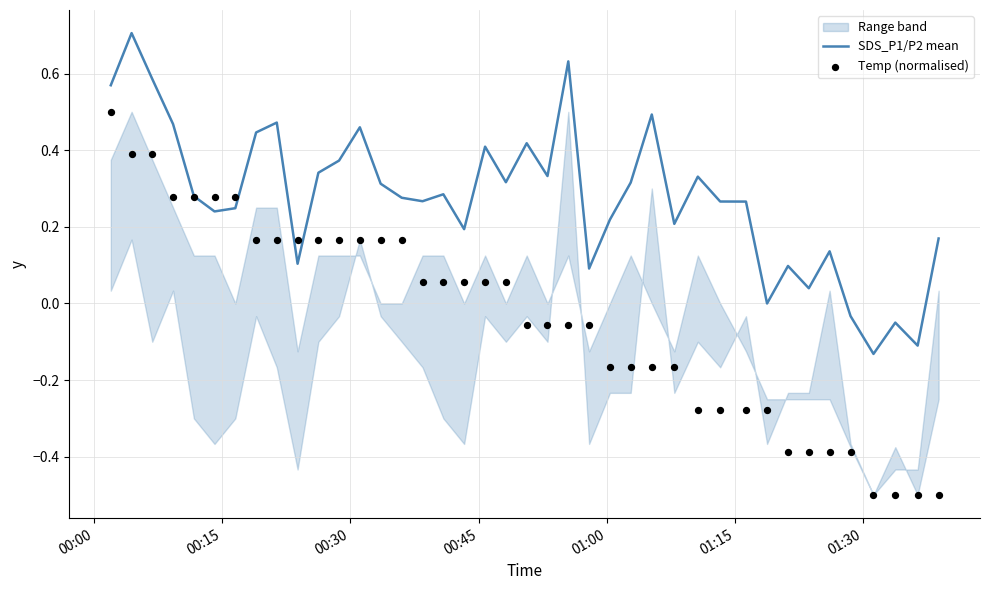

Which series has the largest total across all categories?

SDS_P1/P2 mean